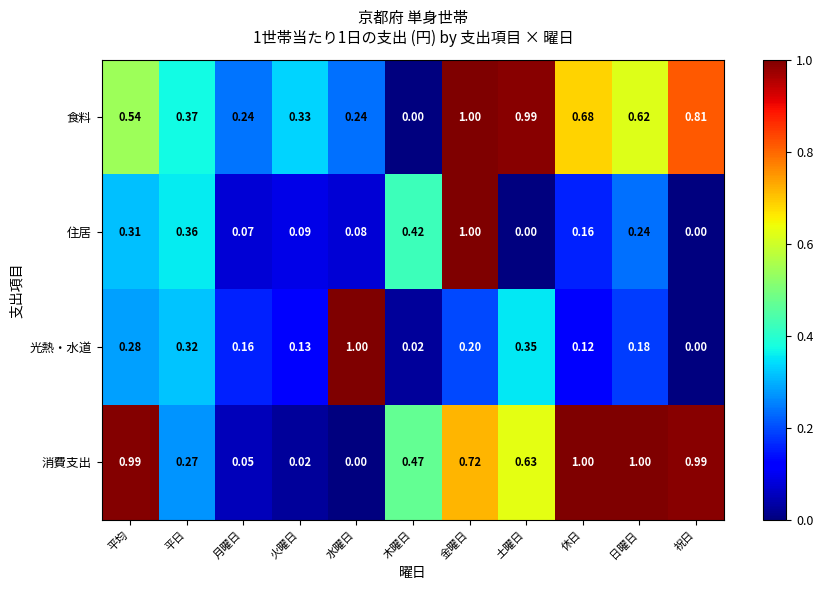

Which series changed the most between 火曜日 and 休日?

消費支出